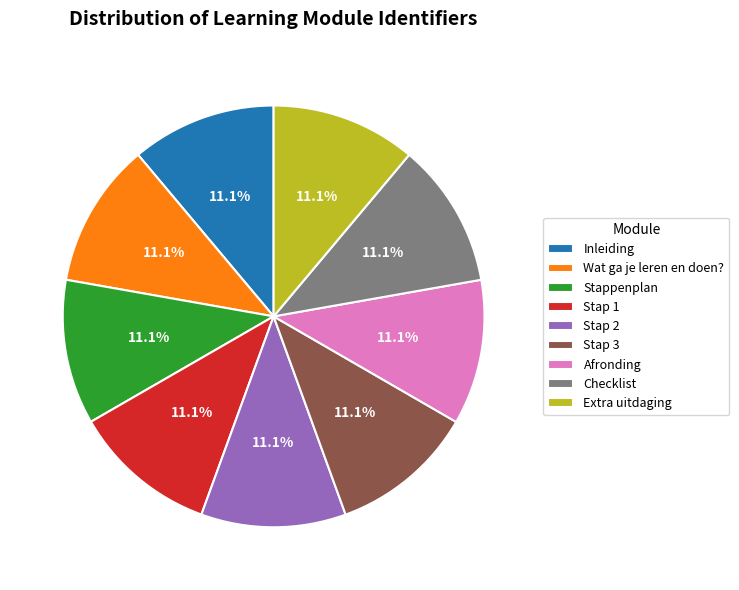

Is Stappenplan the majority of the pie?

No